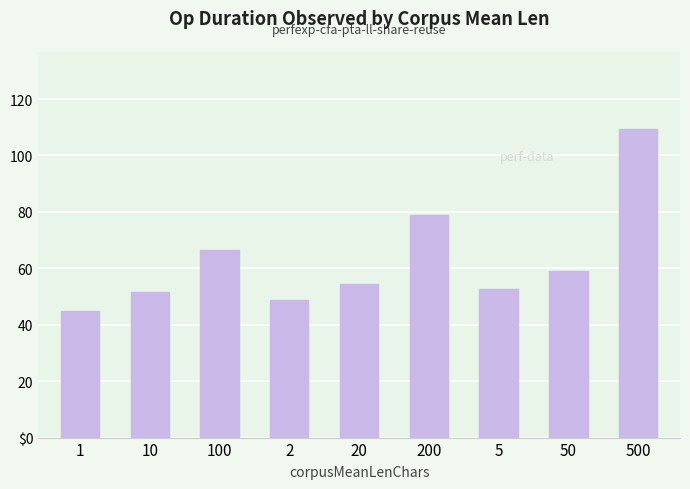

Rank the categories by value from highest to lowest.

500, 200, 100, 50, 20, 5, 10, 2, 1